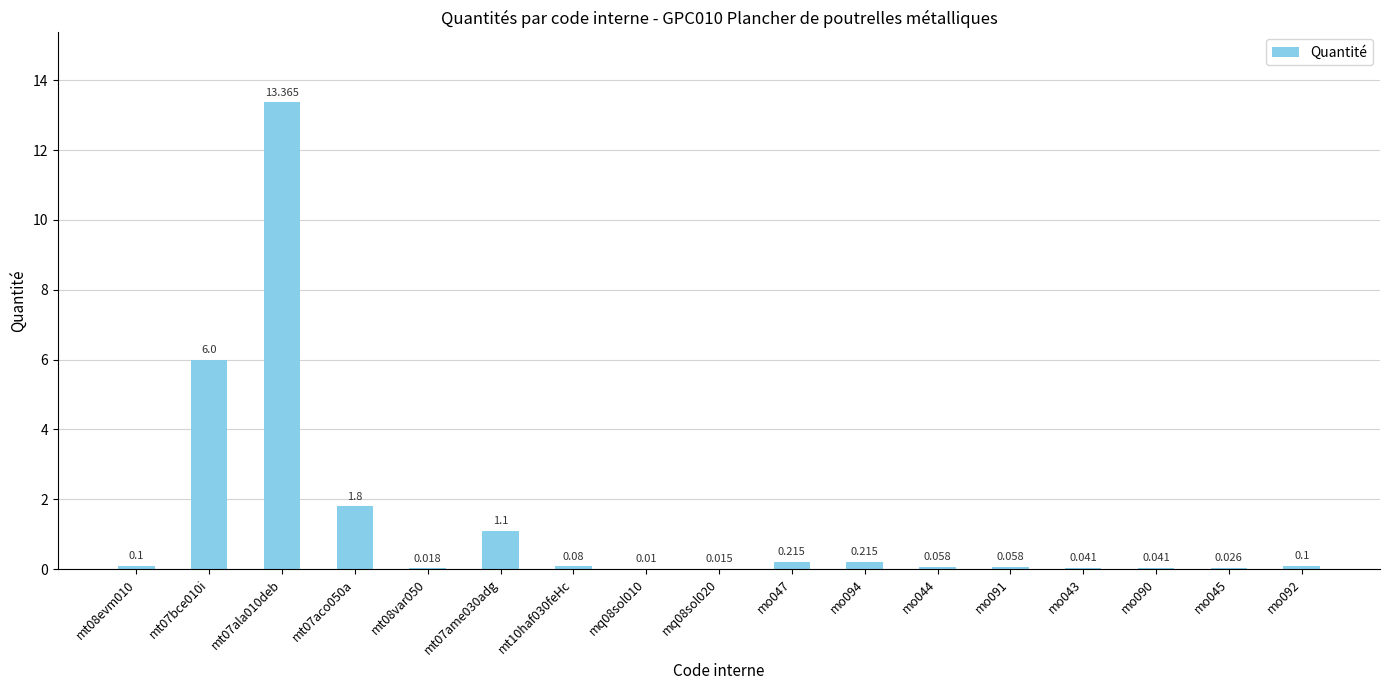

Reading left to right, list all the values displayed in this chart.

0.1	6.0	13.4	1.8	0.0	1.1	0.1	0.0	0.0	0.2	0.2	0.1	0.1	0.0	0.0	0.0	0.1